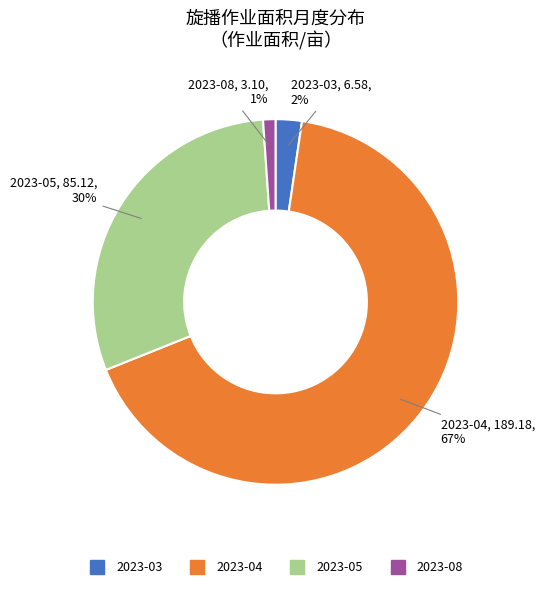

To the nearest percent, what is the difference between the largest and smallest slice percentages?

66%